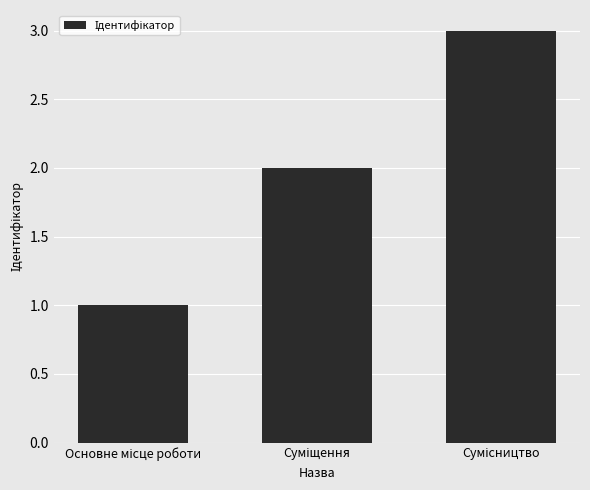

What is the maximum value shown in the chart?

3